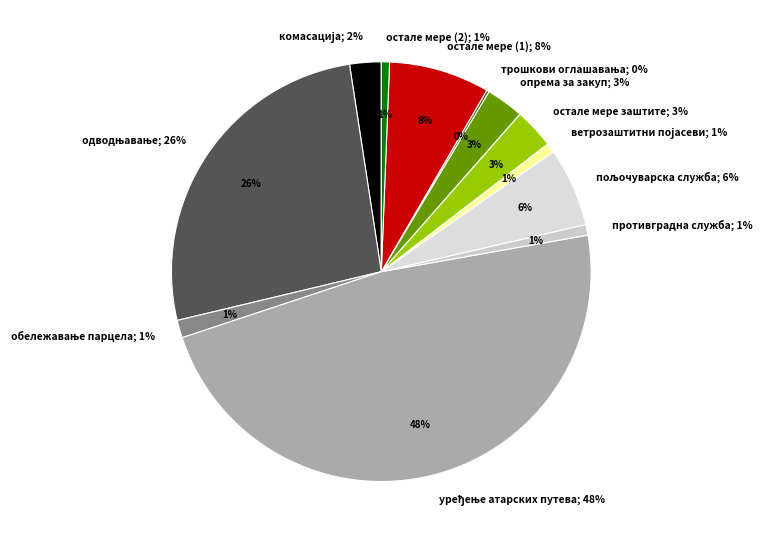

What percentage is the опремање противградне службе slice, to the nearest percent?

1%